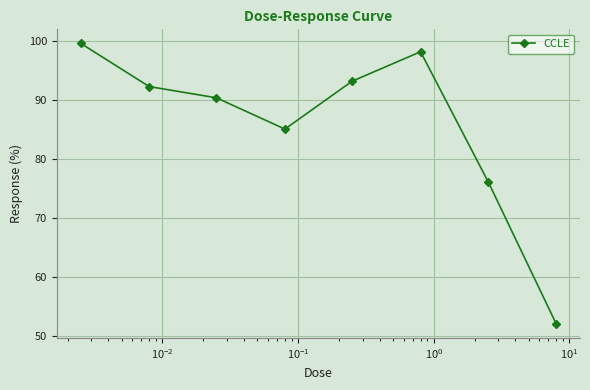

How many points are lower than both their immediate neighbors (excluding endpoints)?

1